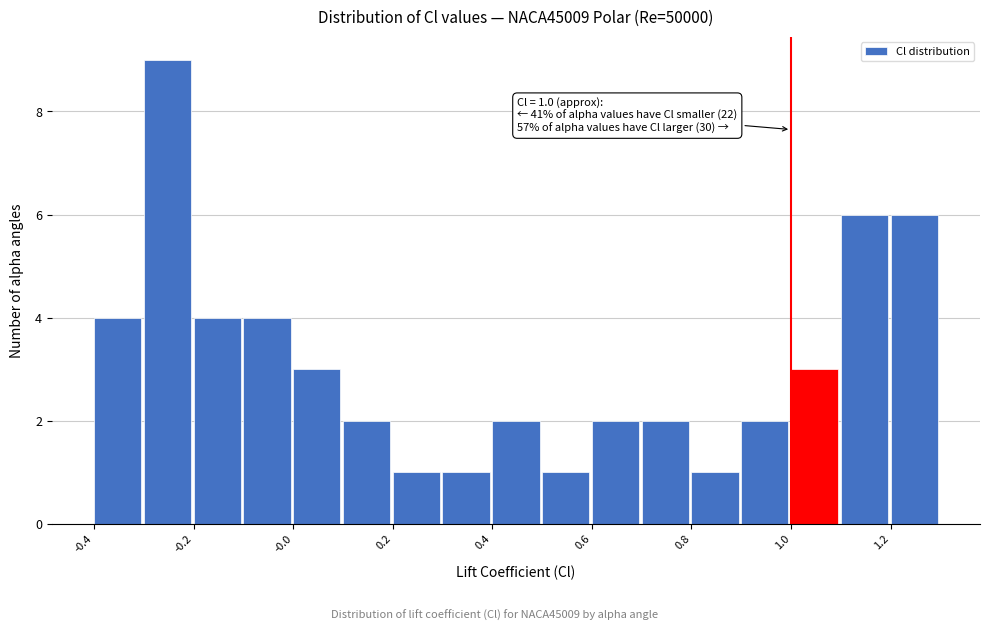

Which range on the x-axis has the tallest bar?

-0.3 to -0.2